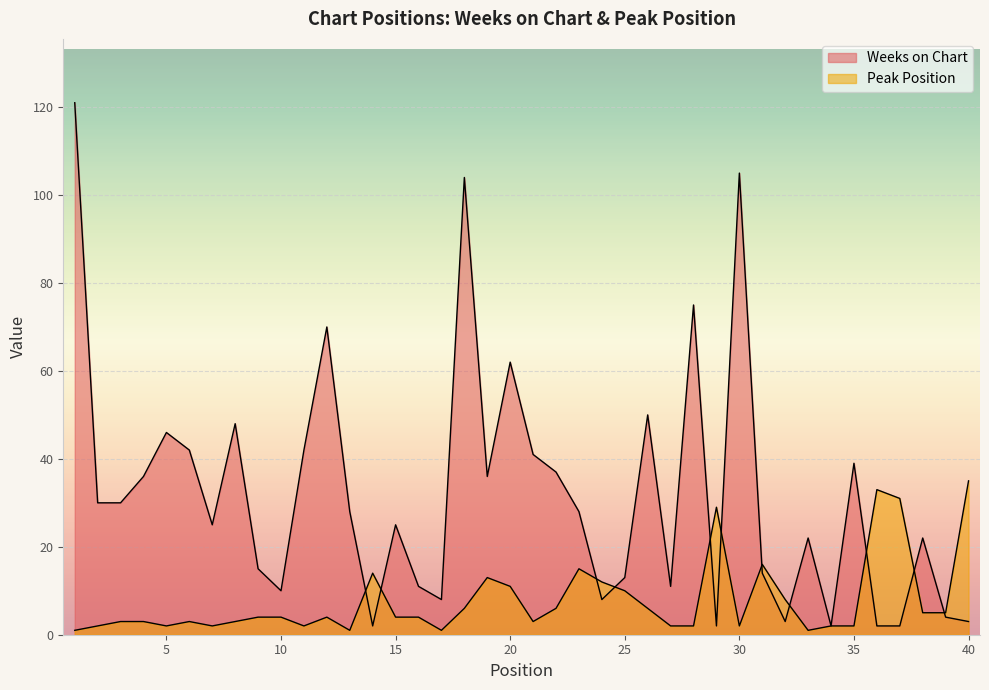

Rank the series by their average value, from highest to lowest.

Weeks on Chart, Peak Position